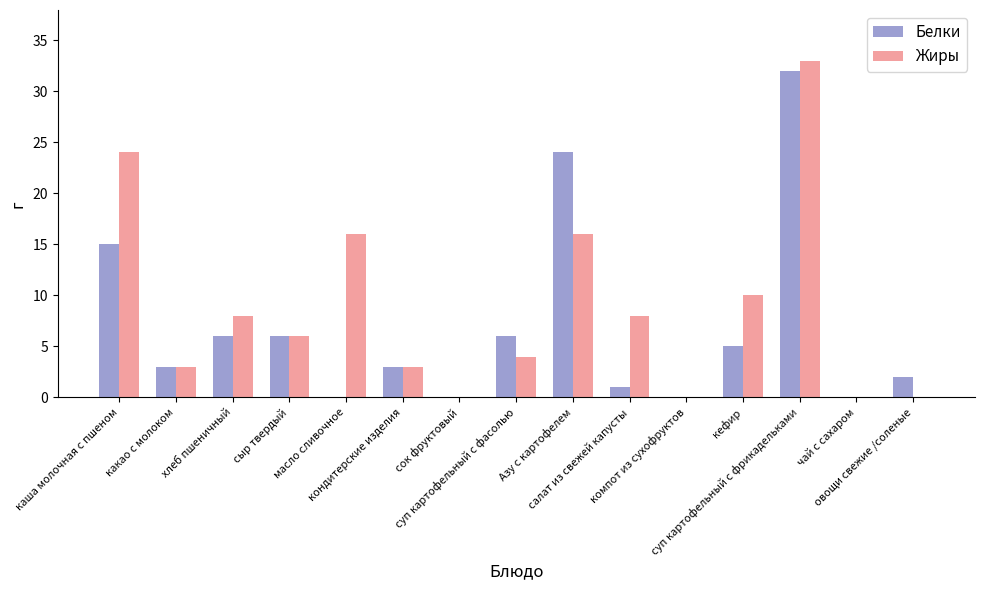

The value of Белки at сыр твердый is 6. True or false?

True